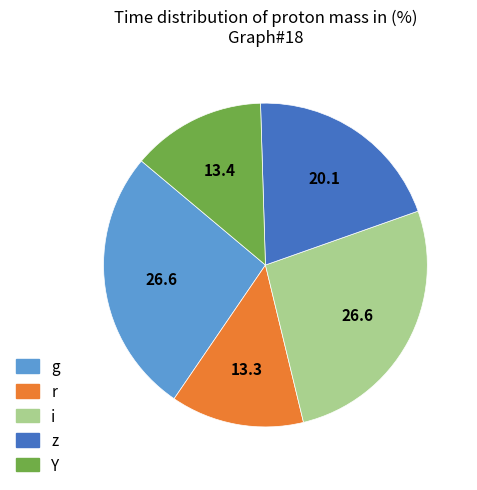

Does any single category account for the majority?

No